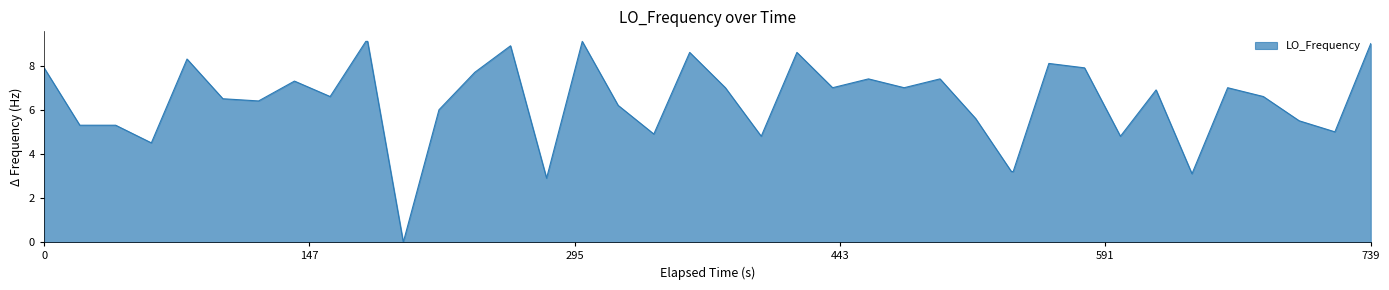

What is the difference between the maximum and minimum values?

9.1